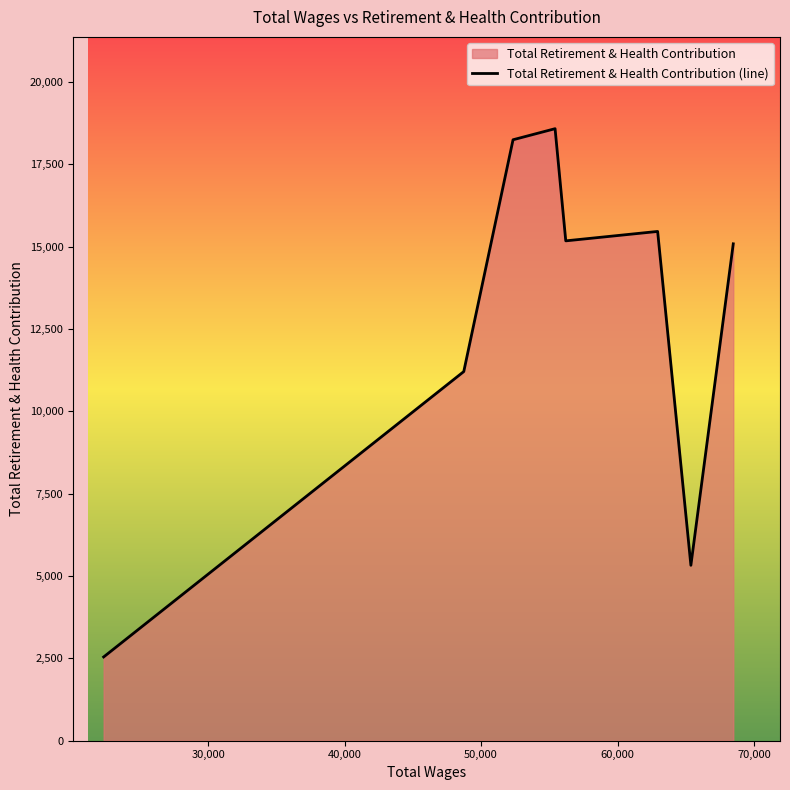

What value does the data have at 22352.0, to the nearest 10?

2540